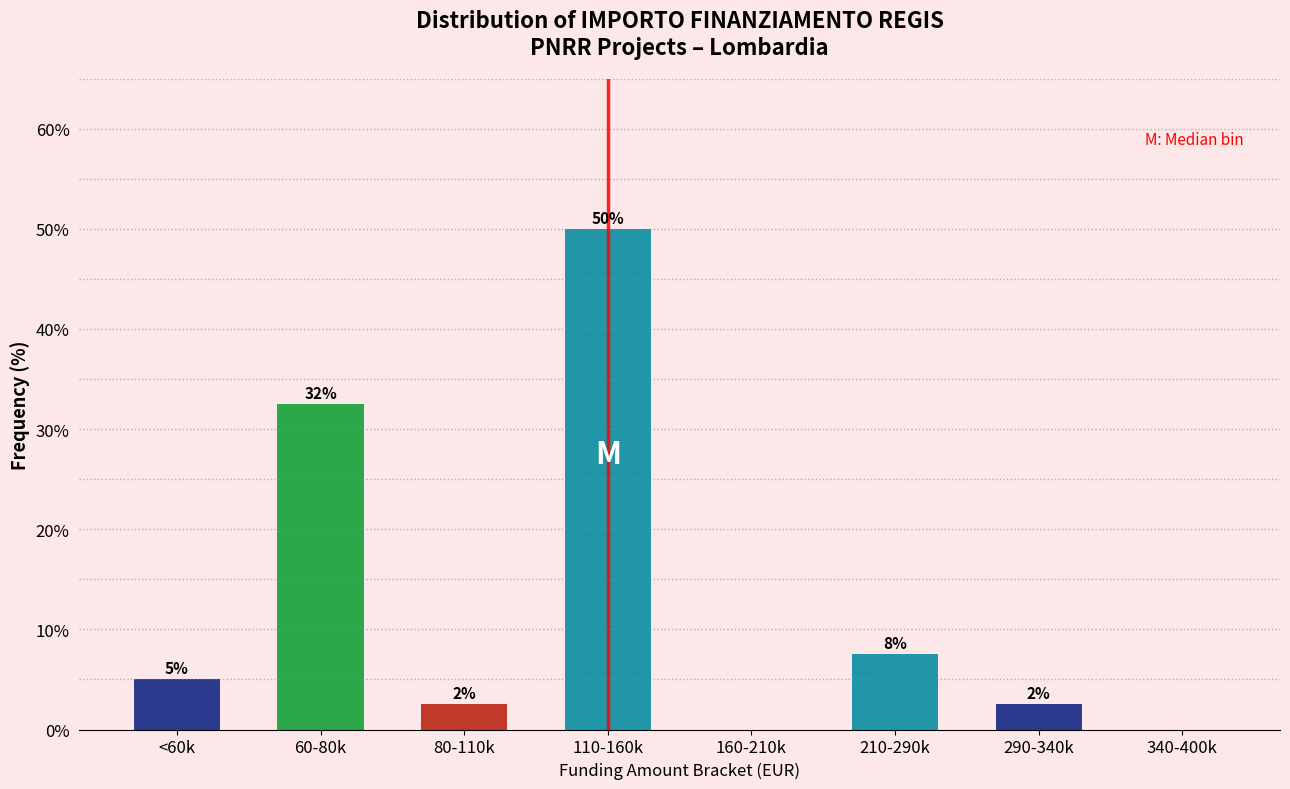

Are the bars horizontal?

No